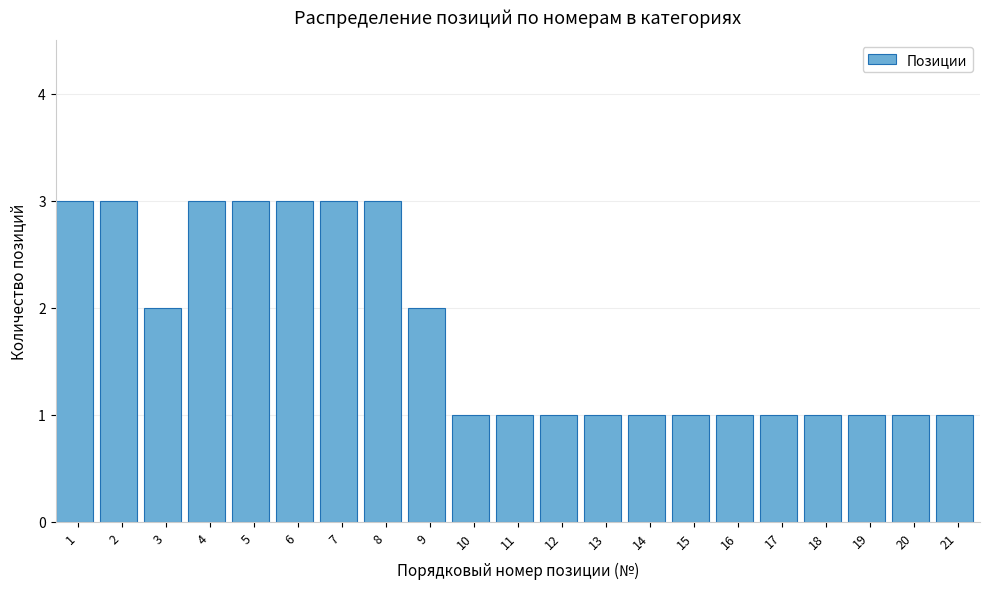

Reading left to right, what are all the values shown in this chart?

1=3	2=3	3=2	4=3	5=3	6=3	7=3	8=3	9=2	10=1	11=1	12=1	13=1	14=1	15=1	16=1	17=1	18=1	19=1	20=1	21=1